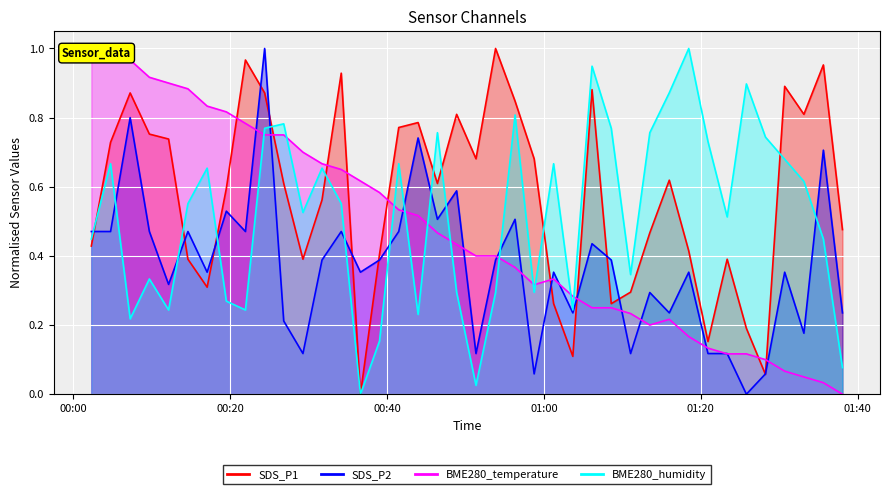

Which series ends up on top after the final intersection of BME280_temperature and SDS_P1?

SDS_P1